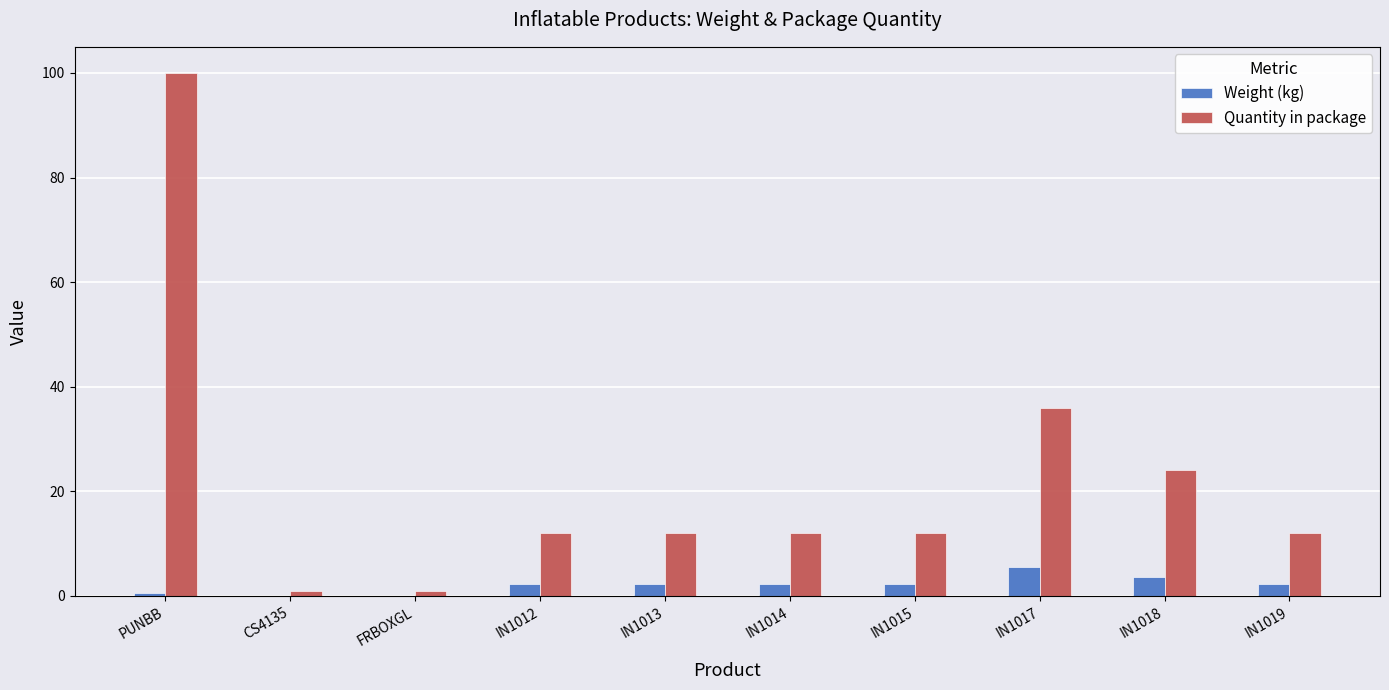

What are all the series names shown in the legend?

Weight (kg), Quantity in package